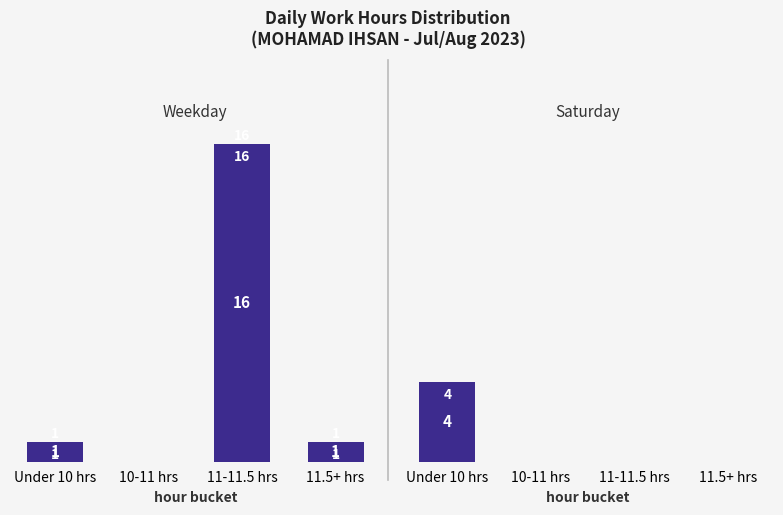

What are all the series names shown in the legend?

Weekday, Saturday